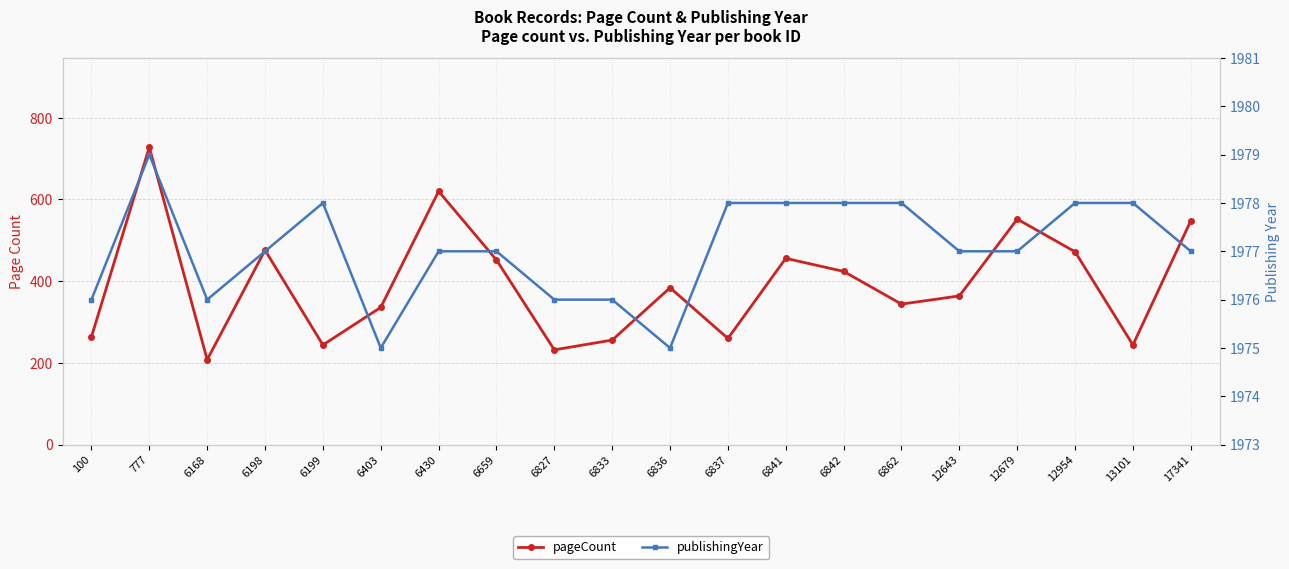

What is the lowest value of the pageCount series?

208